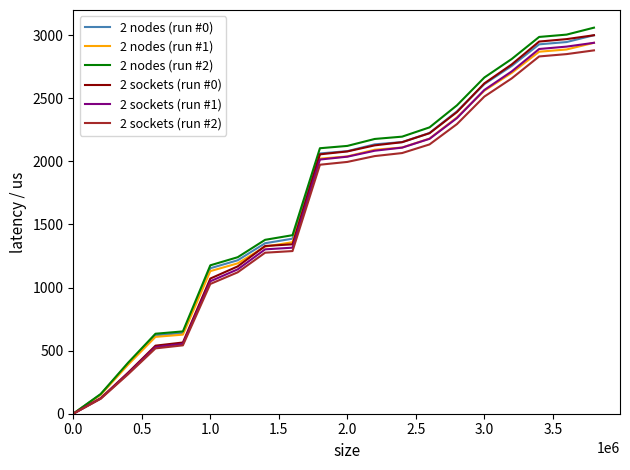

Which series has the widest spread of values?

2 nodes (run #2)